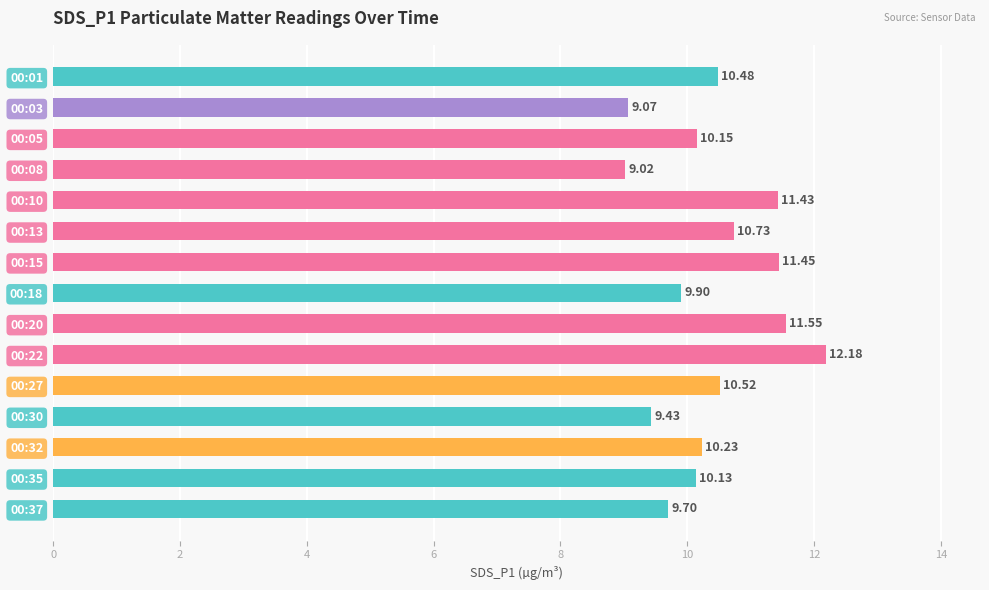

List the labels in order of value, largest first.

00:22, 00:20, 00:15, 00:10, 00:13, 00:27, 00:01, 00:32, 00:05, 00:35, 00:18, 00:37, 00:30, 00:03, 00:08